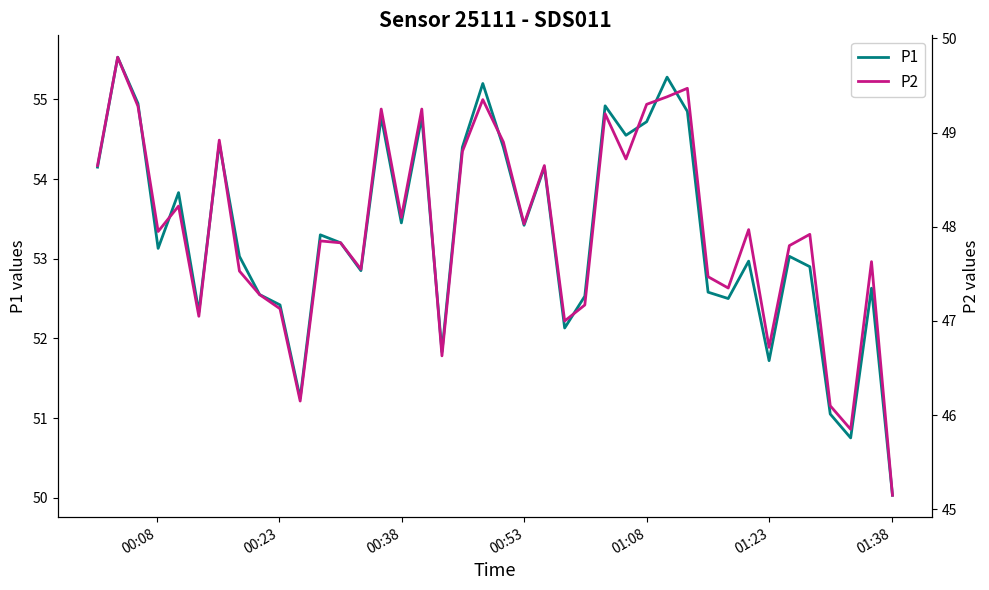

In P1, how many points are lower than both neighbors (excluding endpoints)?

12